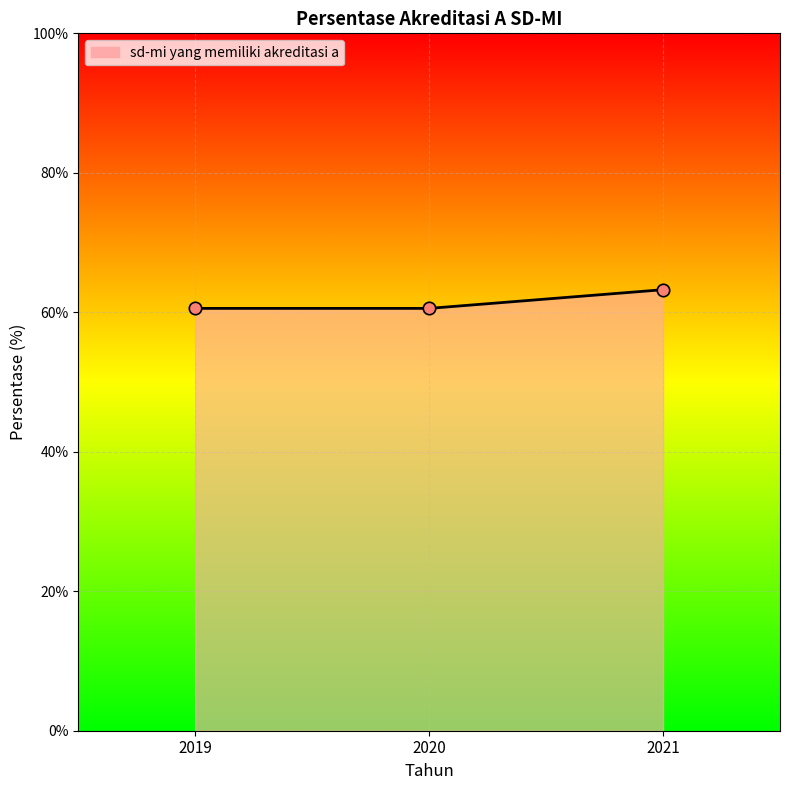

Which has a higher value, 2021 or 2019?

2021